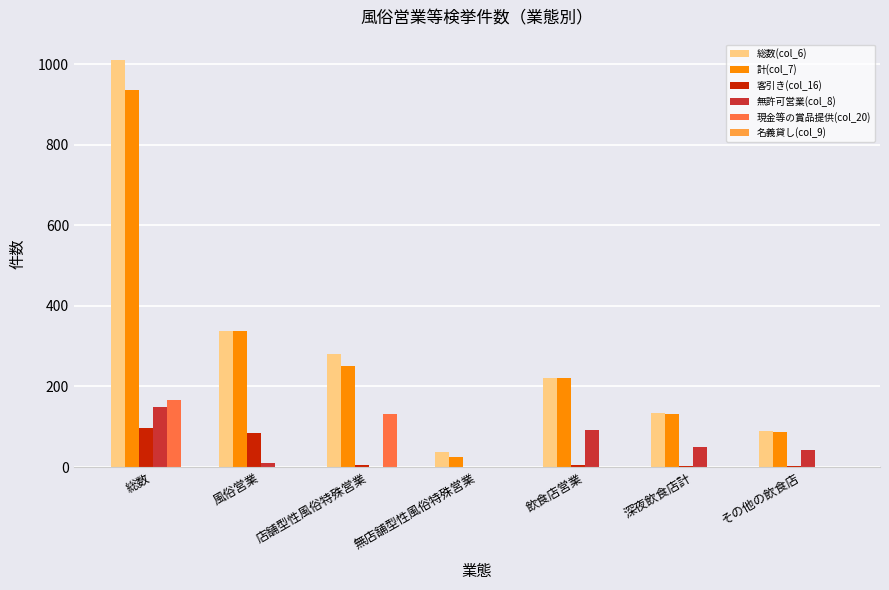

The value of 計(col_7) at 店舗型性風俗特殊営業 is 251. True or false?

True